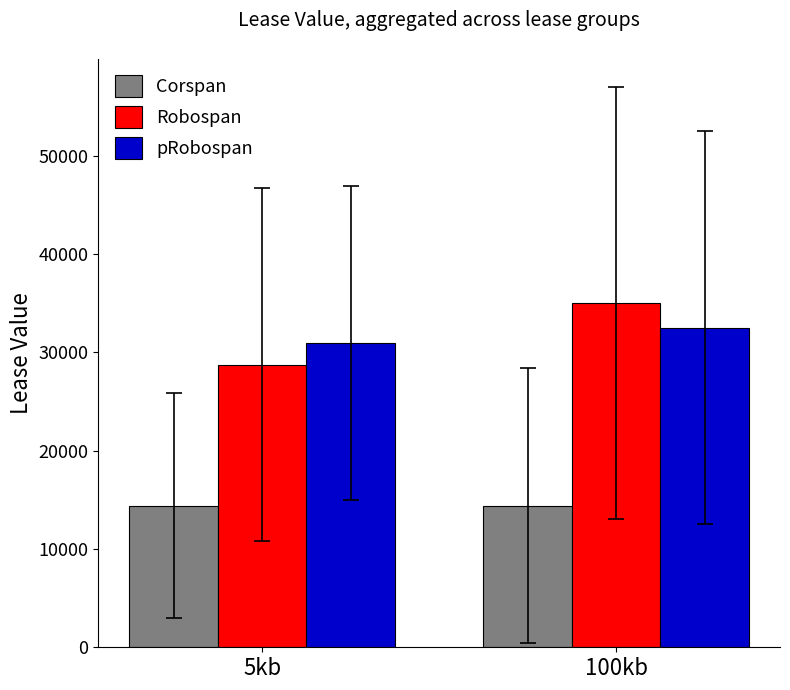

The pRobospan series shows 32501 at 100kb. True or false?

True